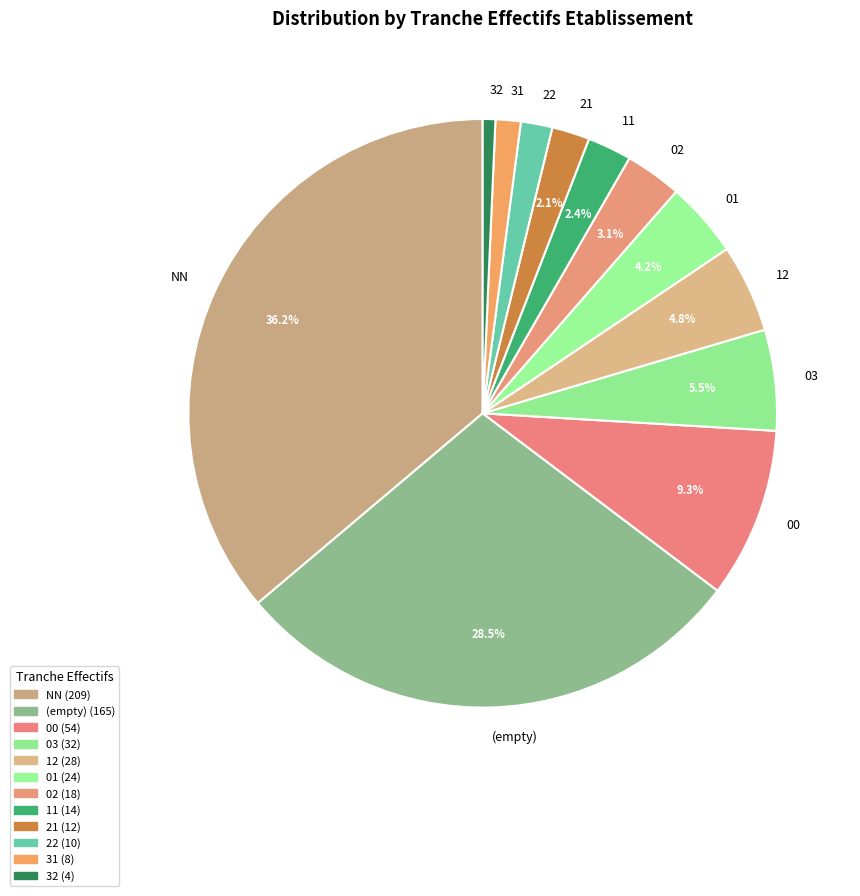

Which has a higher value, 32 or 12?

12